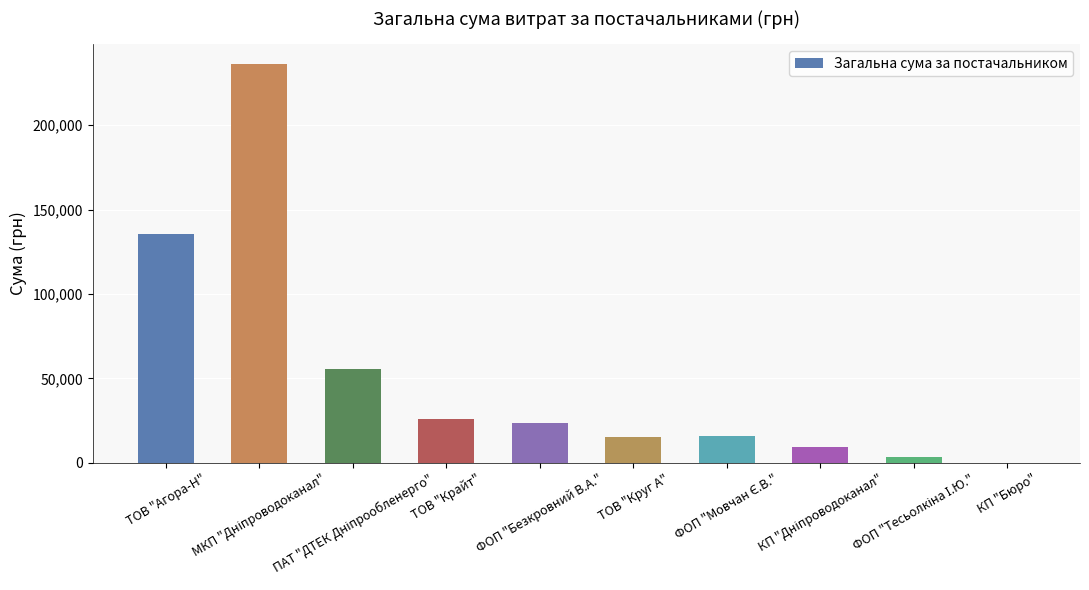

At which label does the data first exceed 23599?

ТОВ "Агора-Н"